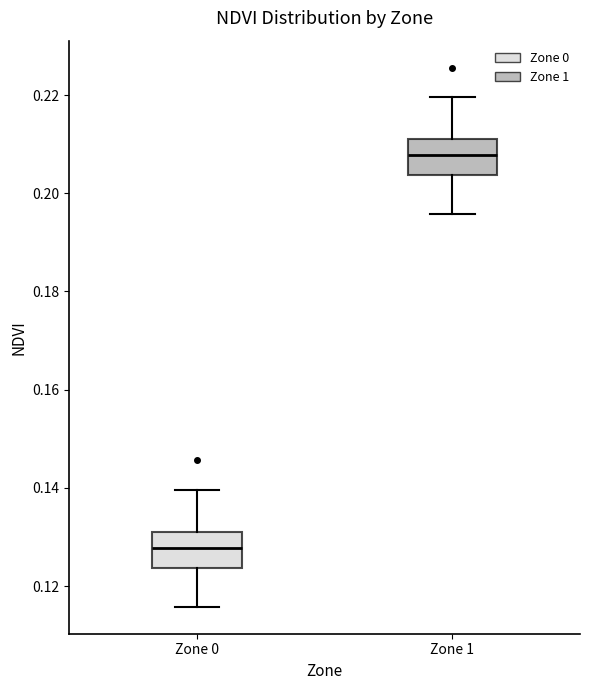

Reading left to right, read every box against the y-axis: the position of its median line, the range the box covers, and the ends of its whiskers. The values are not printed on the chart, so give them approximately, as read against the axis.

Zone 0: median 0.128, box 0.124 to 0.132, whiskers 0.116 to 0.140
Zone 1: median 0.208, box 0.204 to 0.212, whiskers 0.196 to 0.220